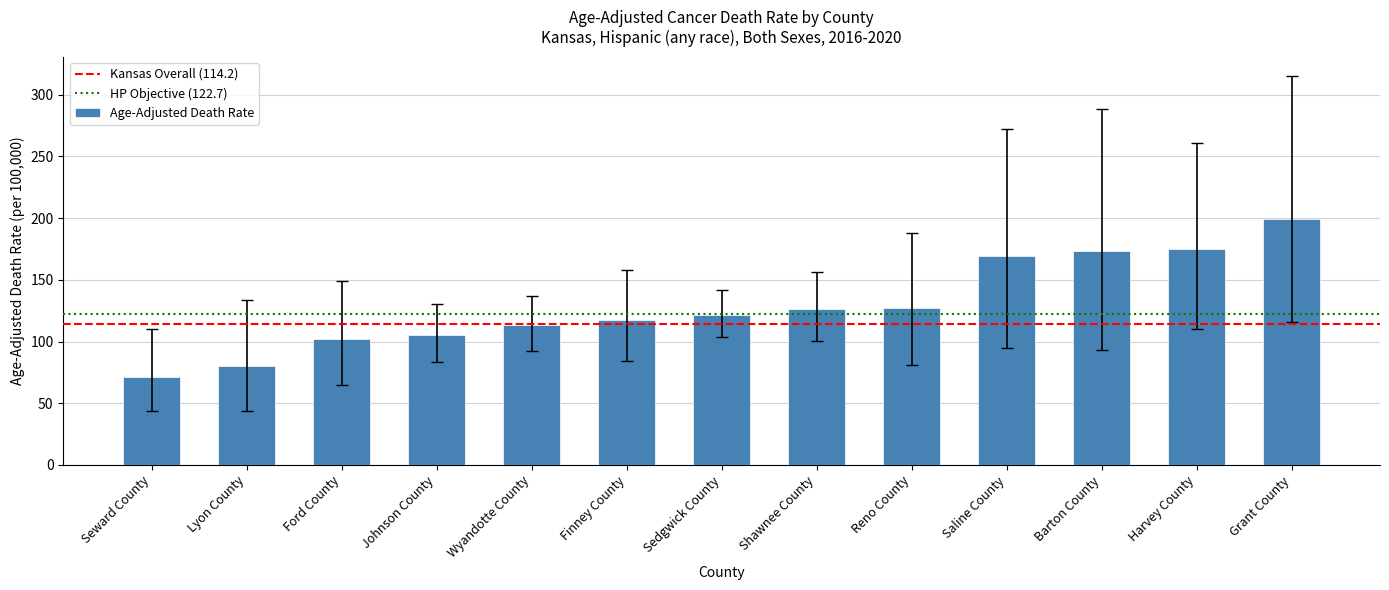

What position from the left is Ford County?

3